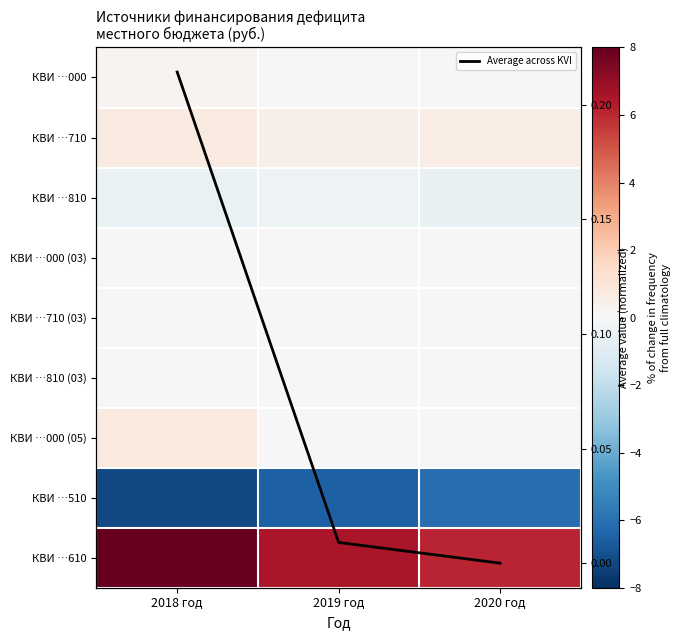

Which series changed the most between 2019 год and 2020 год?

КВИ …510